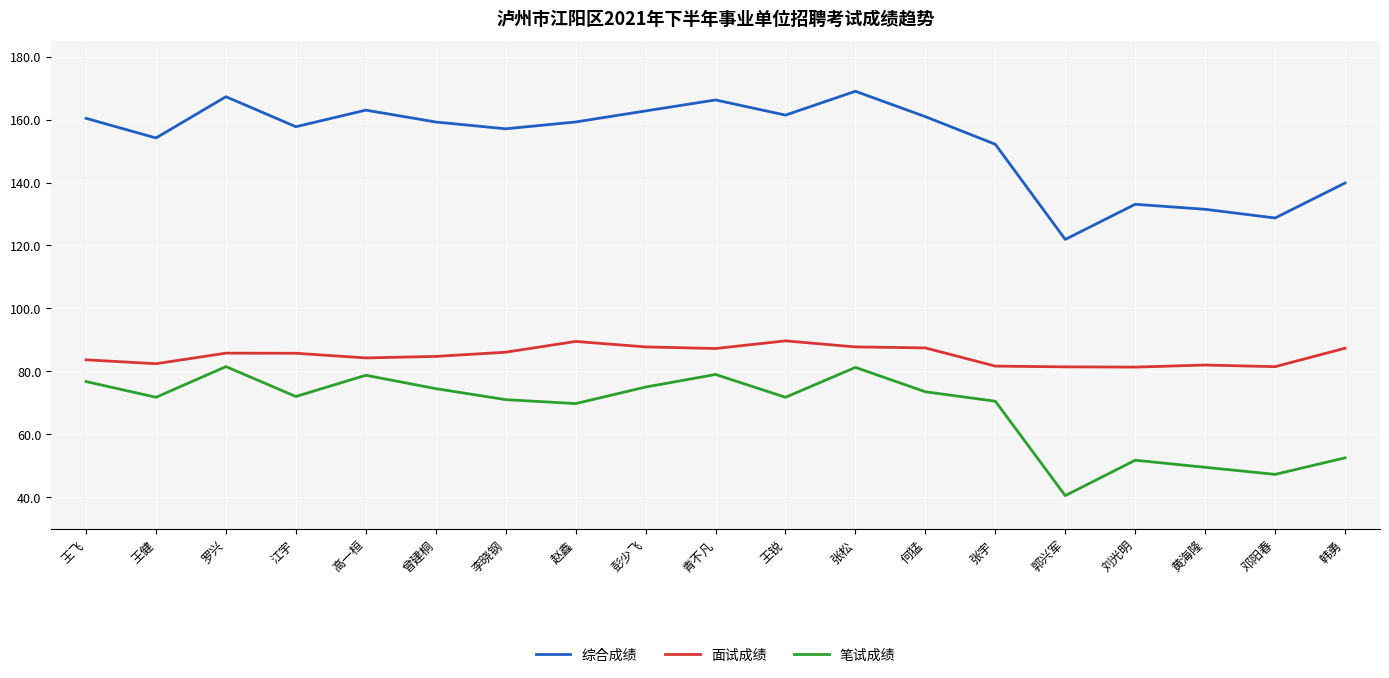

Which series has the largest range (max minus min)?

综合成绩